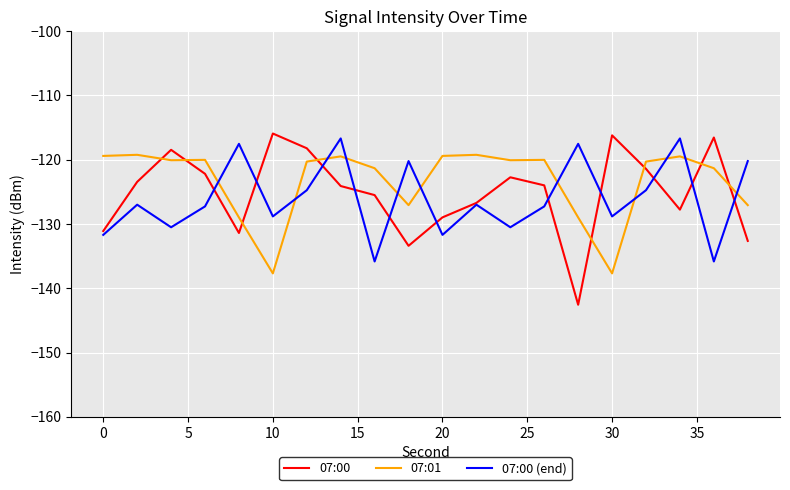

What is the highest value of the 07:00 (end) series?

-116.7